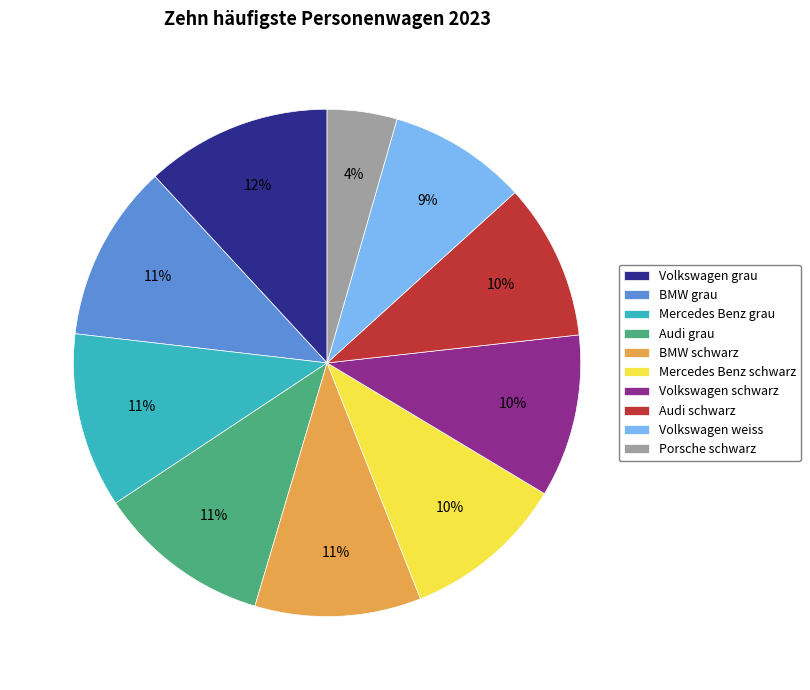

Count the number of slices in the pie.

10